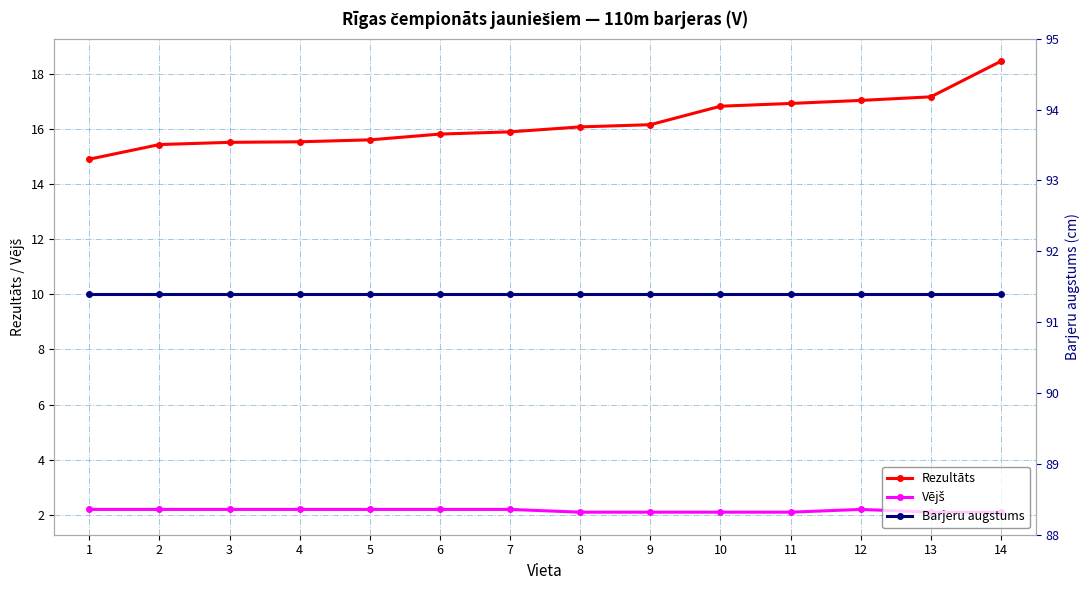

The Vējš series shows 3.7 at 3. True or false?

False